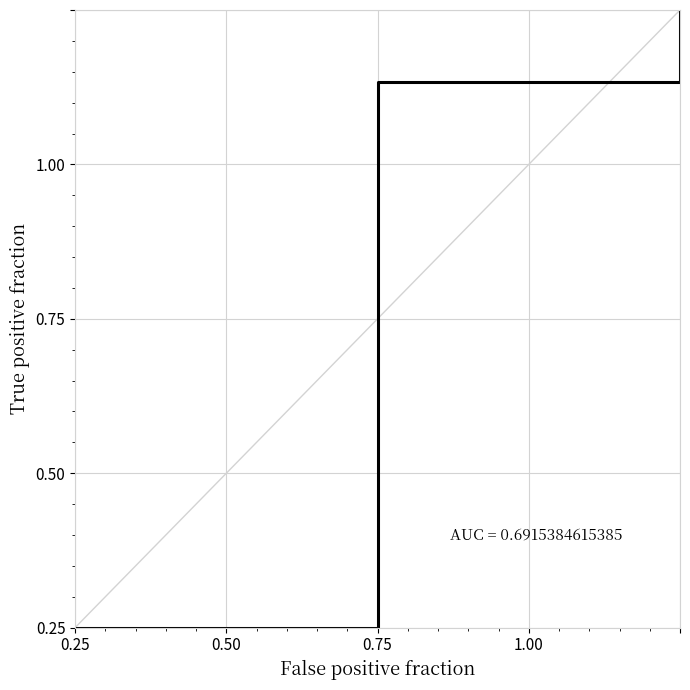

What position from the right is 0.25?

4